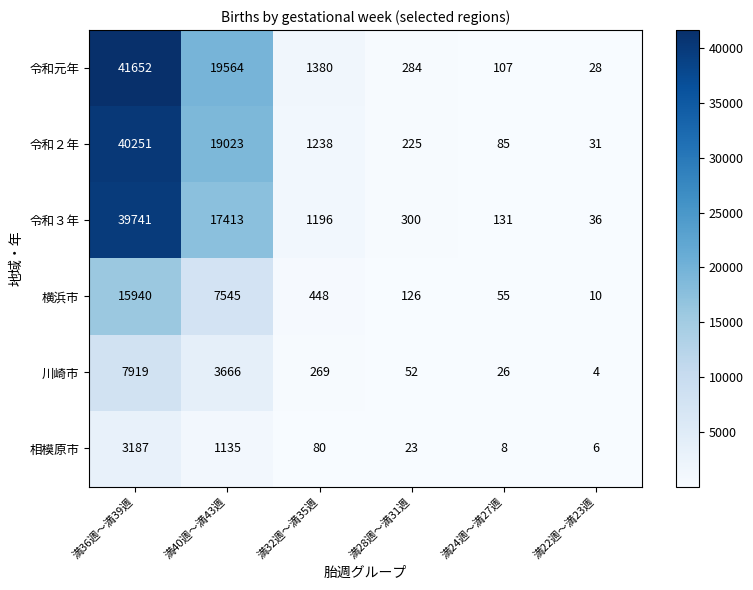

What is the greatest value displayed?

41652